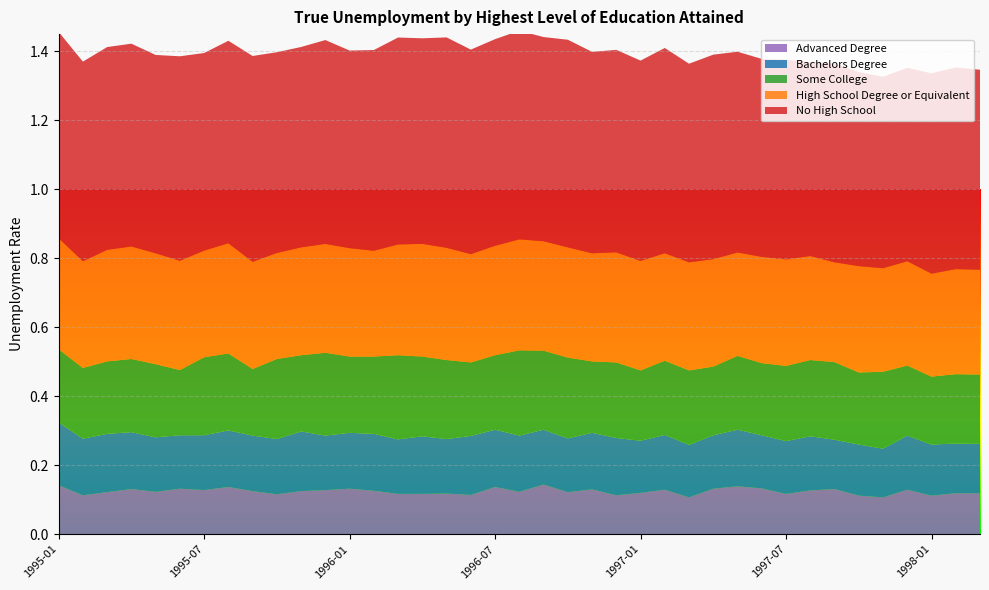

Reading right to left, what are all the values shown in this chart?

No High School: 0.6	0.6	0.6	0.6	0.6	0.6	0.6	0.6	0.6	0.6	0.6	0.6	0.6	0.6	0.6	0.6	0.6	0.6	0.6	0.6	0.6	0.6	0.6	0.6	0.6	0.6	0.6	0.6	0.6	0.6	0.6	0.6	0.6	0.6	0.6	0.6	0.6	0.6	0.6
High School Degree or Equivalent: 0.3	0.3	0.3	0.3	0.3	0.3	0.3	0.3	0.3	0.3	0.3	0.3	0.3	0.3	0.3	0.3	0.3	0.3	0.3	0.3	0.3	0.3	0.3	0.3	0.3	0.3	0.3	0.3	0.3	0.3	0.3	0.3	0.3	0.3	0.3	0.3	0.3	0.3	0.3
Some College: 0.2	0.2	0.2	0.2	0.2	0.2	0.2	0.2	0.2	0.2	0.2	0.2	0.2	0.2	0.2	0.2	0.2	0.2	0.2	0.2	0.2	0.2	0.2	0.2	0.2	0.2	0.2	0.2	0.2	0.2	0.2	0.2	0.2	0.2	0.2	0.2	0.2	0.2	0.2
Bachelors Degree: 0.1	0.1	0.1	0.2	0.1	0.1	0.1	0.2	0.2	0.2	0.2	0.2	0.2	0.2	0.2	0.2	0.2	0.2	0.2	0.2	0.2	0.2	0.2	0.2	0.2	0.2	0.2	0.2	0.2	0.2	0.2	0.2	0.2	0.2	0.2	0.2	0.2	0.2	0.2
Advanced Degree: 0.1	0.1	0.1	0.1	0.1	0.1	0.1	0.1	0.1	0.1	0.1	0.1	0.1	0.1	0.1	0.1	0.1	0.1	0.1	0.1	0.1	0.1	0.1	0.1	0.1	0.1	0.1	0.1	0.1	0.1	0.1	0.1	0.1	0.1	0.1	0.1	0.1	0.1	0.1